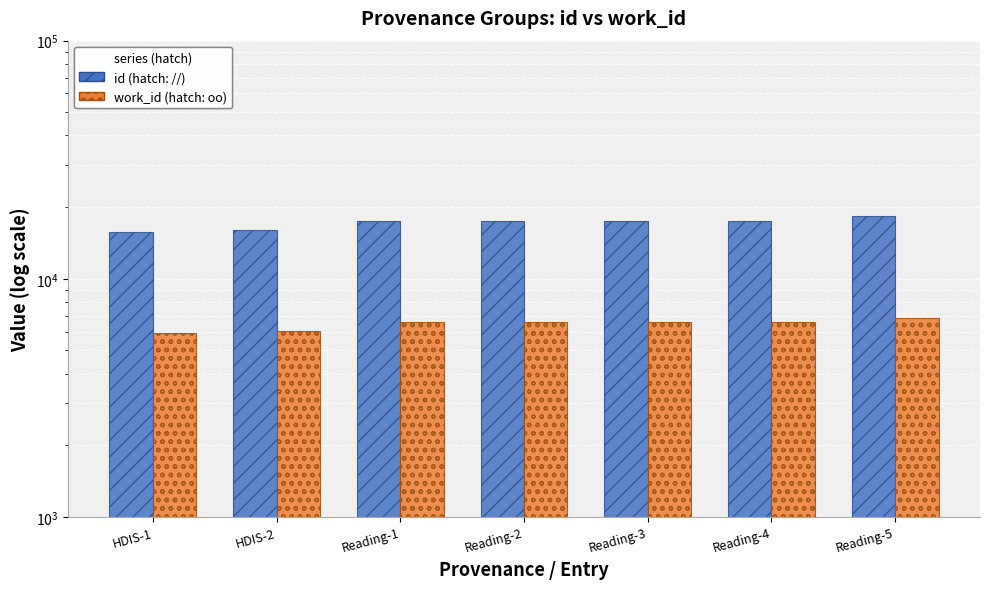

Are the bars horizontal?

No